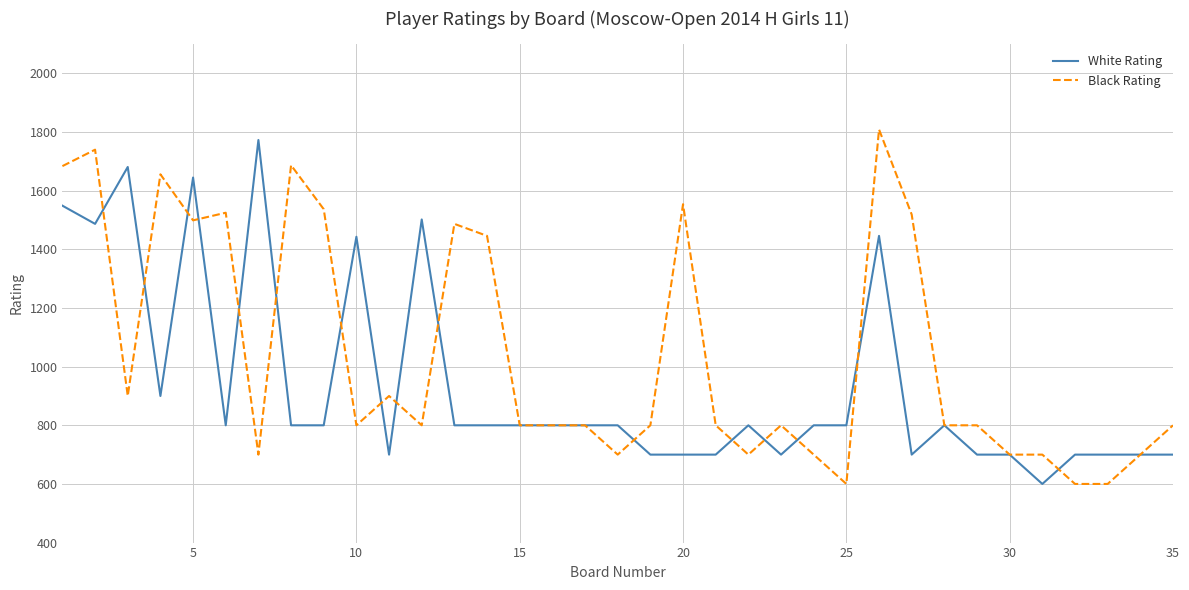

At how many categories does at least one series exceed 930?

16